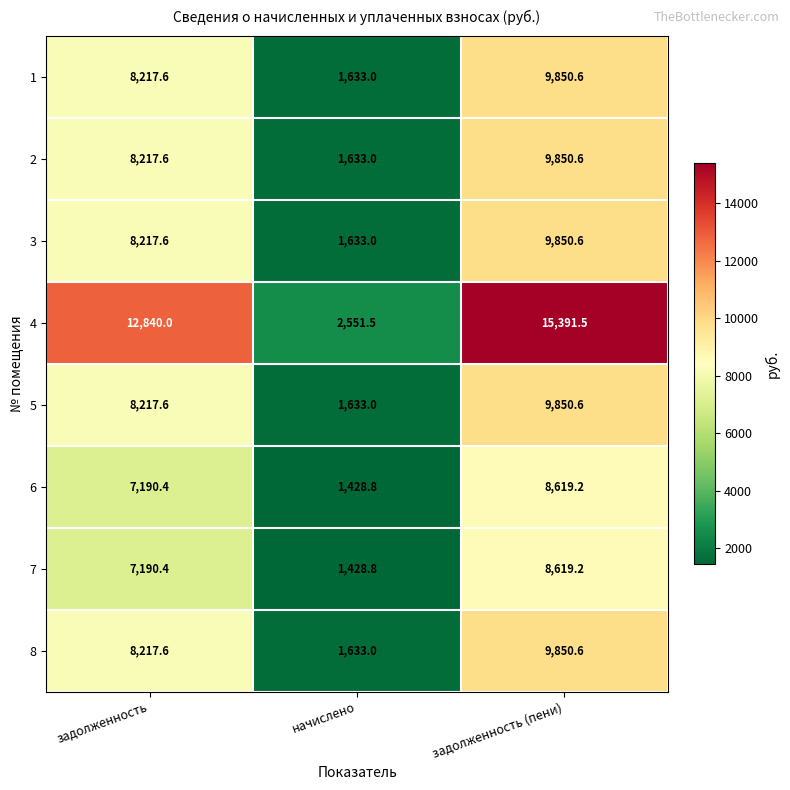

At which label does 1 first exceed 8217?

задолженность